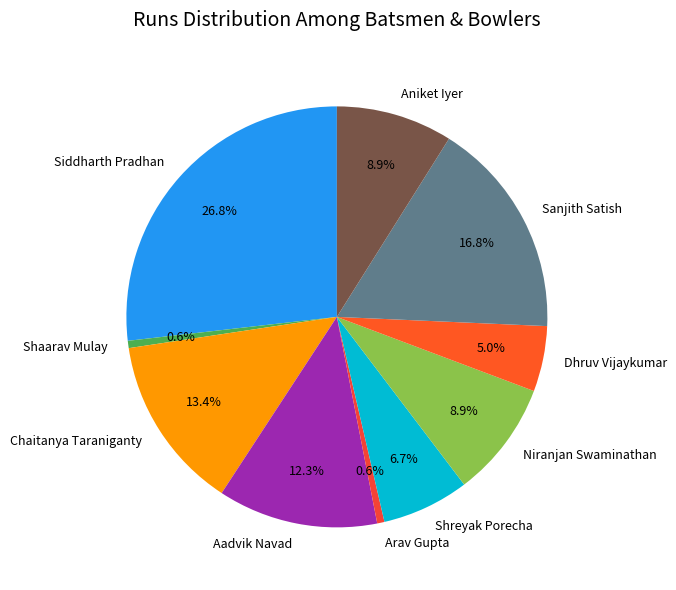

To the nearest percent, what is the difference between the largest and smallest slice percentages?

26%